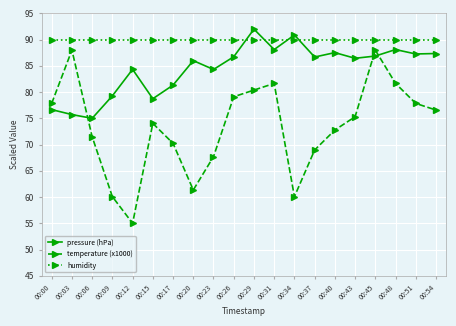

At which category does pressure (hPa) reach its first local peak?

00:12